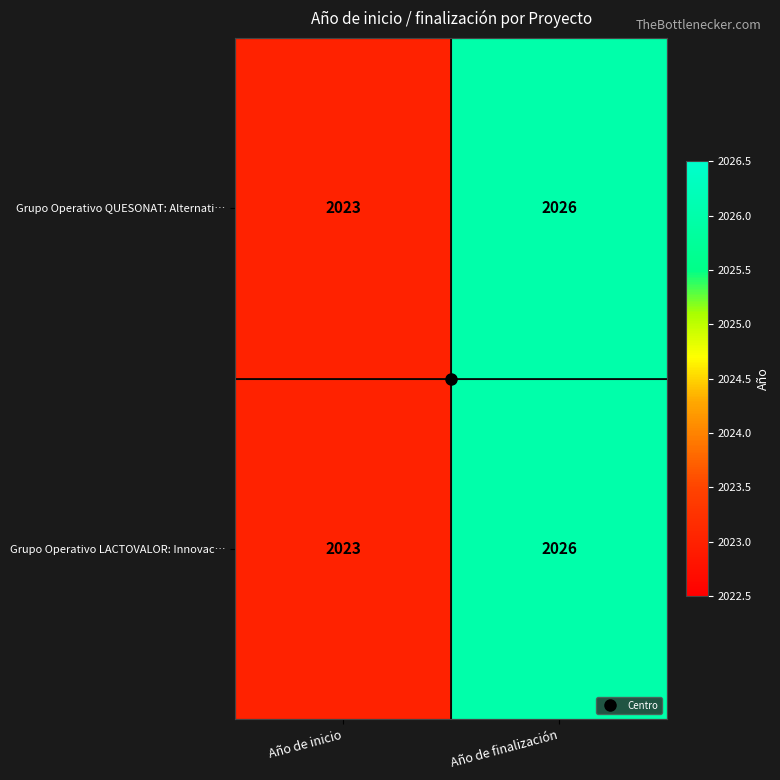

At how many categories does at least one series exceed 2024?

1